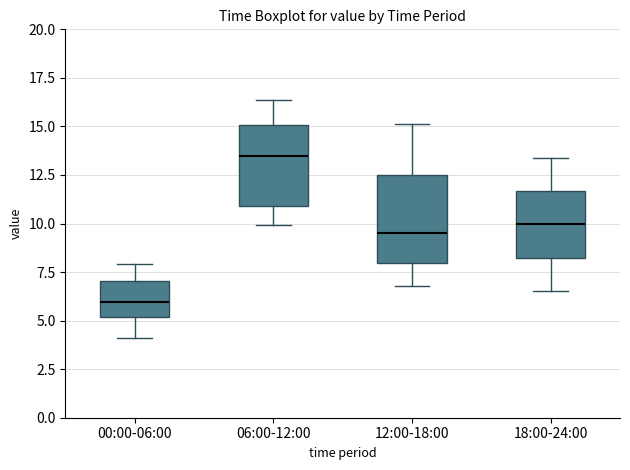

Reading left to right, transcribe this box plot: for each box, give where its median line is, the range the box spans, and where its two whiskers end, as read against the y-axis. The values are not printed on the chart, so give them approximately, as read against the axis.

00:00-06:00: median 6.0, box 5.0 to 7.0, whiskers 4.0 to 8.0
06:00-12:00: median 13.5, box 11.0 to 15.0, whiskers 10.0 to 16.5
12:00-18:00: median 9.5, box 8.0 to 12.5, whiskers 7.0 to 15.0
18:00-24:00: median 10.0, box 8.0 to 11.5, whiskers 6.5 to 13.5